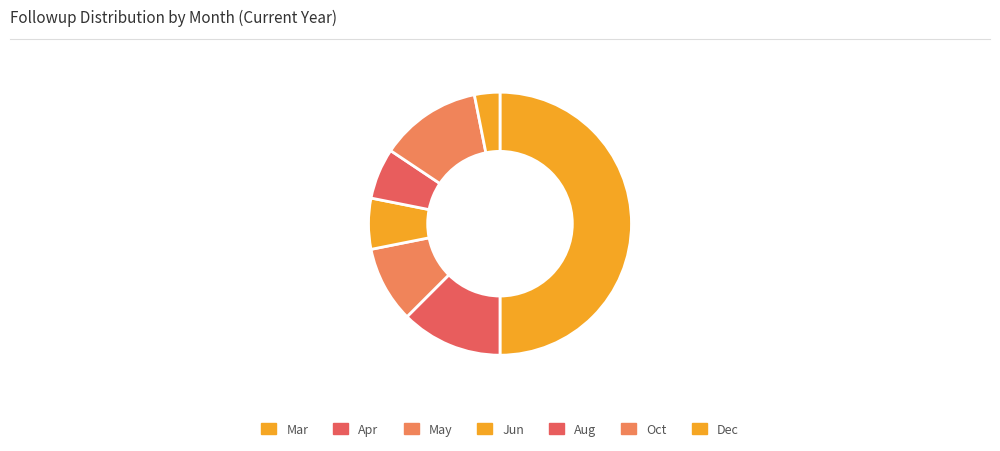

Does Jun represent more than half of the total?

No